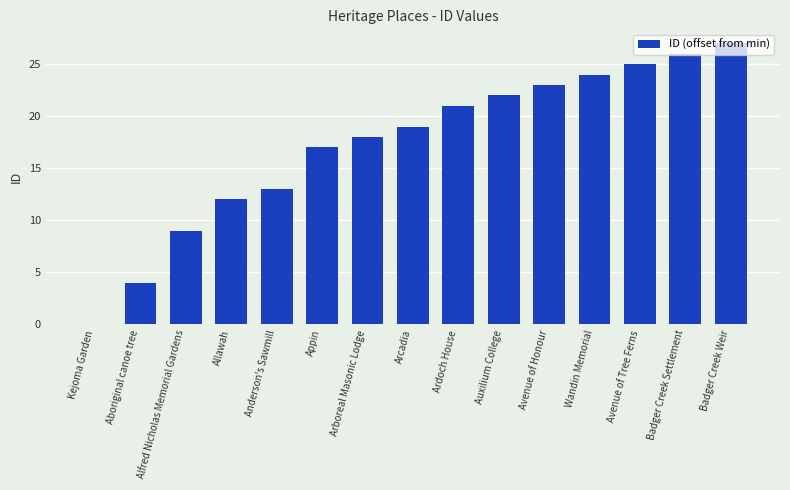

What is the change in value from Anderson's Sawmill to Wandin Memorial?

+11